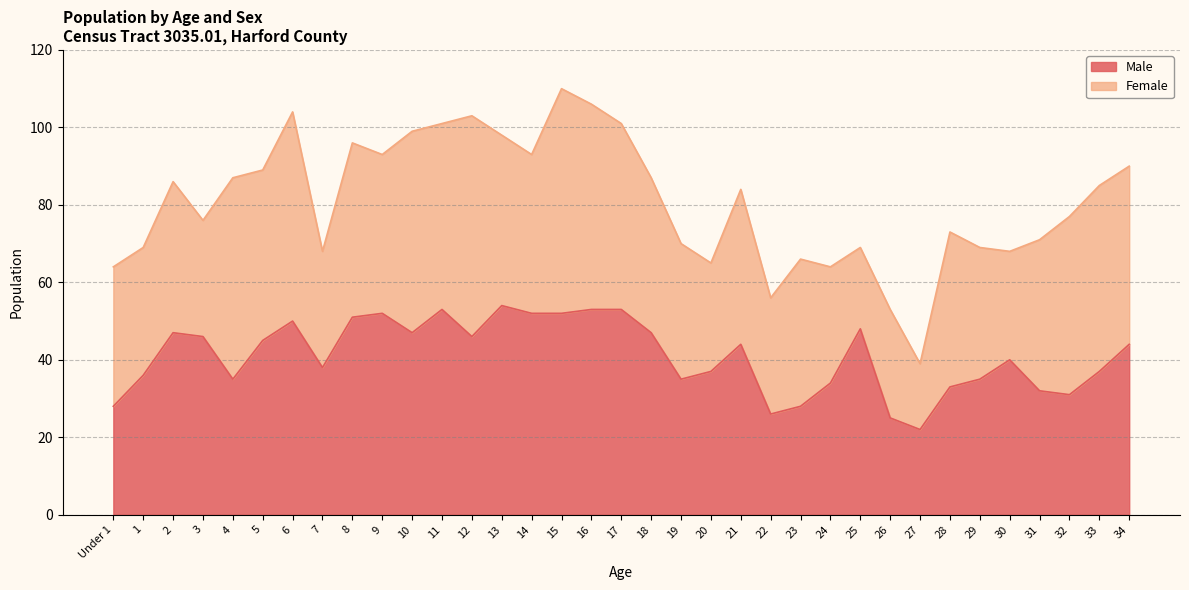

Reading left to right, extract all data points from this chart.

28	36	47	46	35	45	50	38	51	52	47	53	46	54	52	52	53	53	47	35	37	44	26	28	34	48	25	22	33	35	40	32	31	37	44